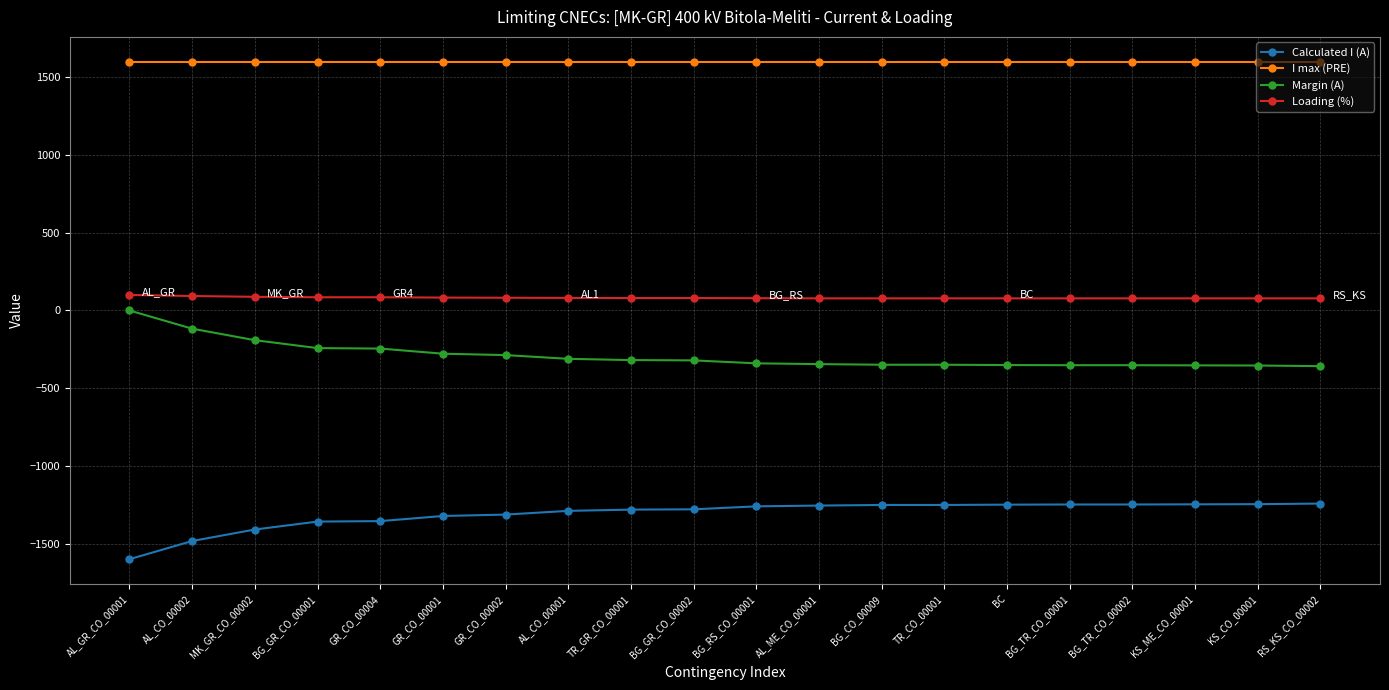

List the series in order of their peak value, highest first.

I max (PRE), Loading (%), Margin (A), Calculated I (A)